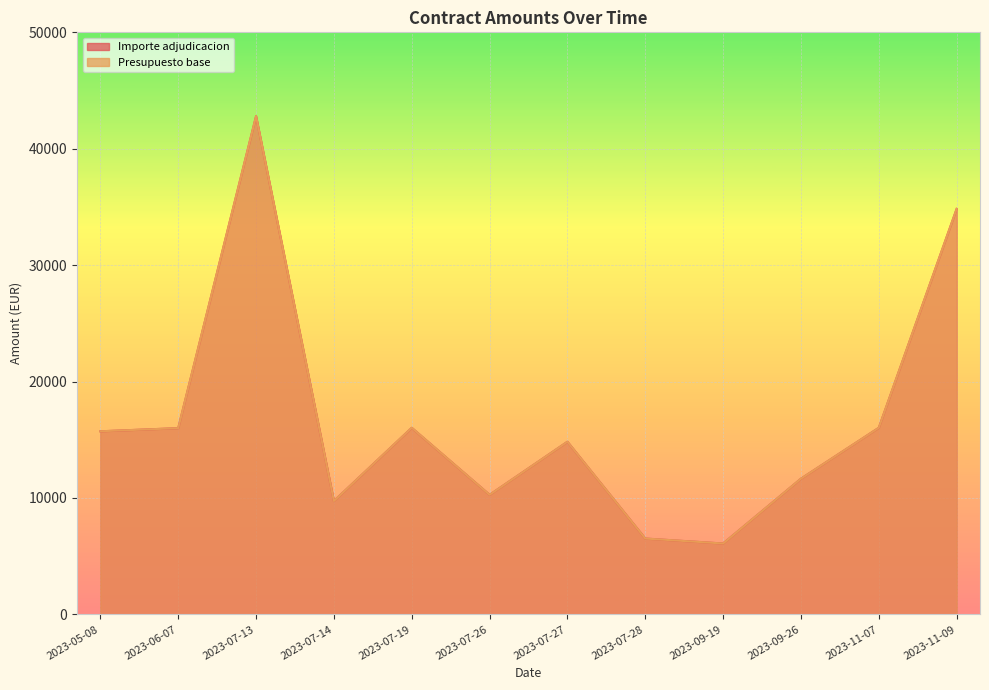

What is the maximum value for Importe adjudicacion?

42797.3